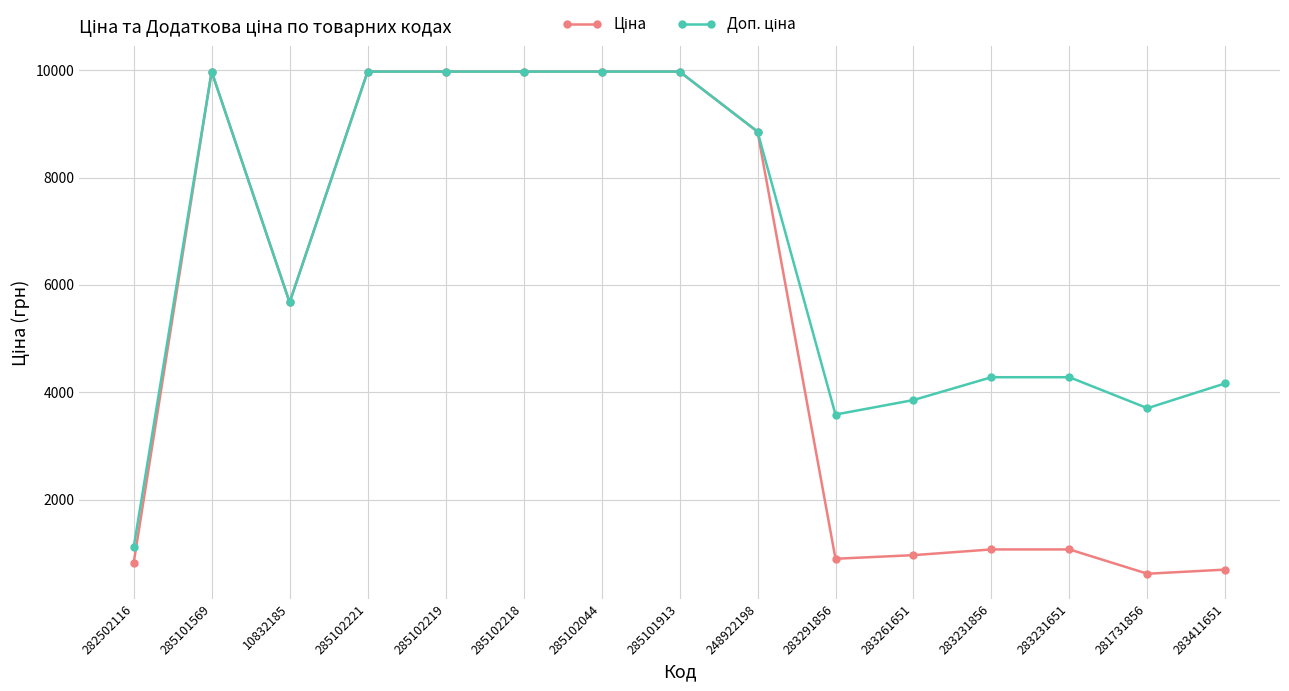

What position from the left is 282502116?

1